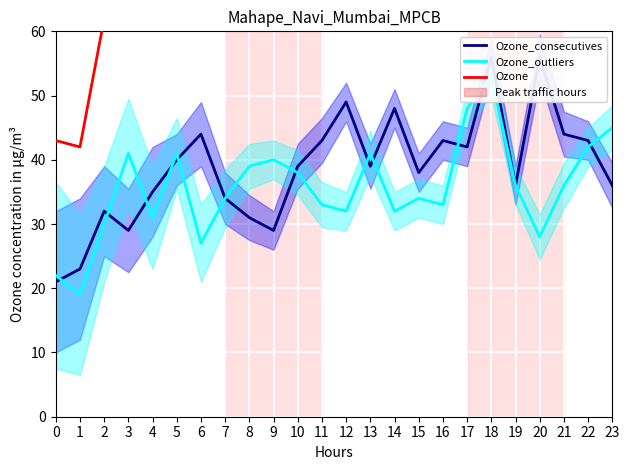

At which label is Ozone_consecutives closest to 38?

15